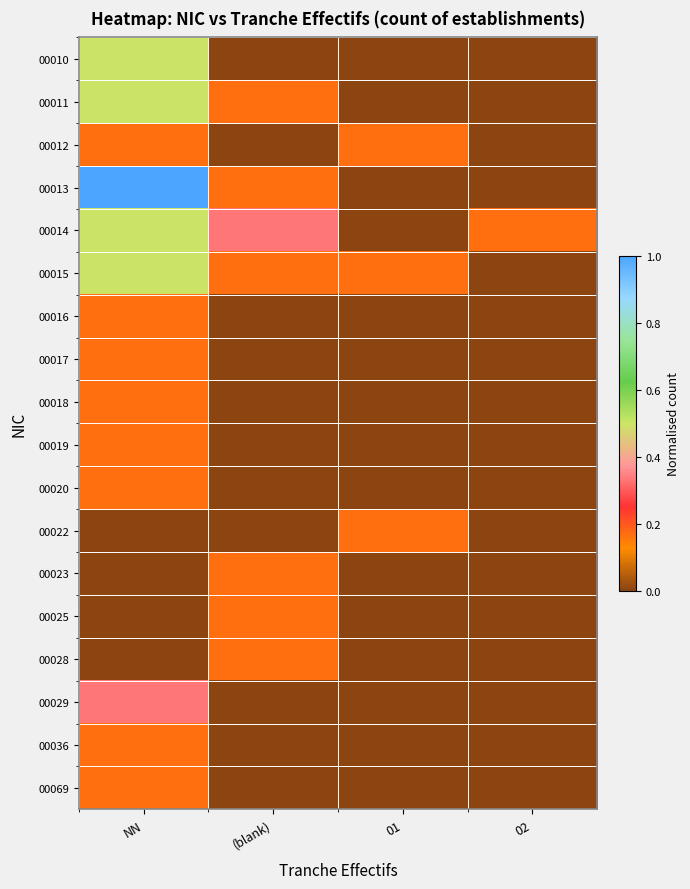

Reading left to right, list all the values displayed in this chart.

00010: NN=0.5	(blank)=0.0	01=0.0	02=0.0
00011: NN=0.5	(blank)=0.2	01=0.0	02=0.0
00012: NN=0.2	(blank)=0.0	01=0.2	02=0.0
00013: NN=1.0	(blank)=0.2	01=0.0	02=0.0
00014: NN=0.5	(blank)=0.3	01=0.0	02=0.2
00015: NN=0.5	(blank)=0.2	01=0.2	02=0.0
00016: NN=0.2	(blank)=0.0	01=0.0	02=0.0
00017: NN=0.2	(blank)=0.0	01=0.0	02=0.0
00018: NN=0.2	(blank)=0.0	01=0.0	02=0.0
00019: NN=0.2	(blank)=0.0	01=0.0	02=0.0
00020: NN=0.2	(blank)=0.0	01=0.0	02=0.0
00022: NN=0.0	(blank)=0.0	01=0.2	02=0.0
00023: NN=0.0	(blank)=0.2	01=0.0	02=0.0
00025: NN=0.0	(blank)=0.2	01=0.0	02=0.0
00028: NN=0.0	(blank)=0.2	01=0.0	02=0.0
00029: NN=0.3	(blank)=0.0	01=0.0	02=0.0
00036: NN=0.2	(blank)=0.0	01=0.0	02=0.0
00069: NN=0.2	(blank)=0.0	01=0.0	02=0.0